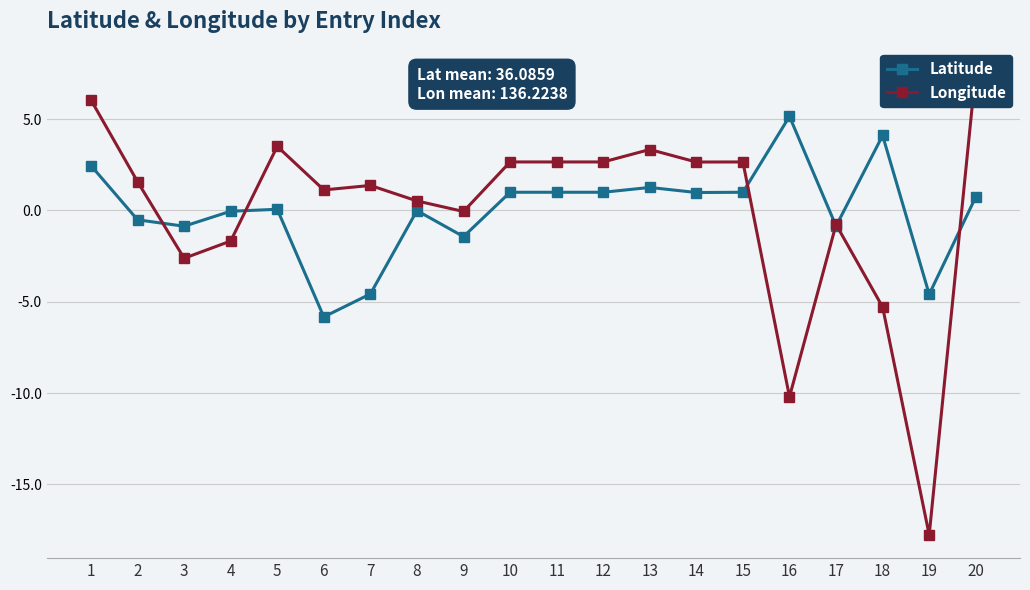

How many distinct data groups are displayed?

2